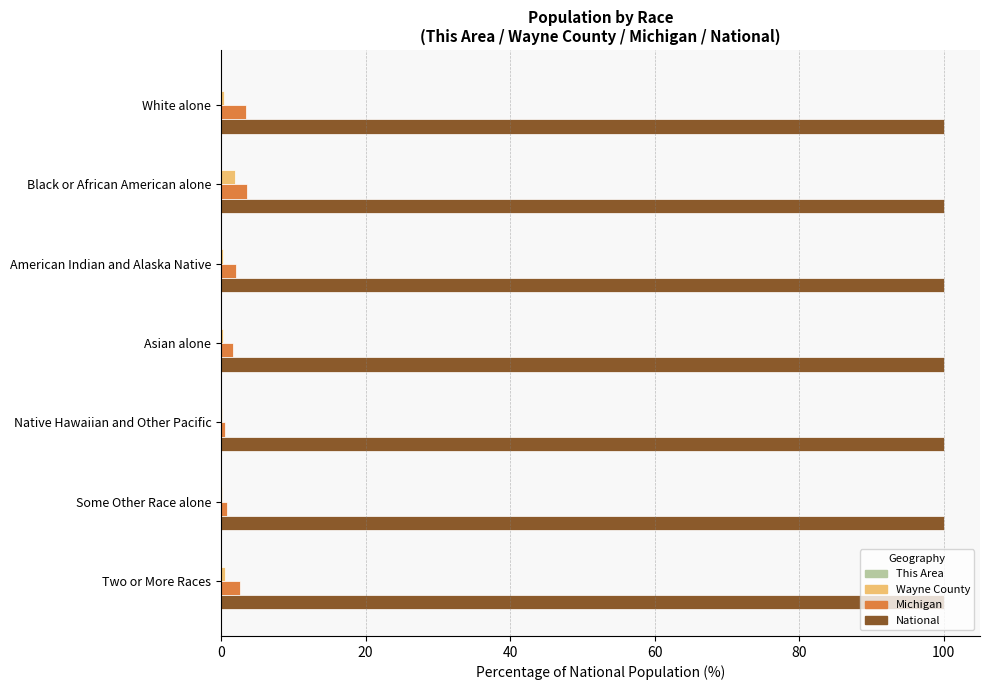

What is the highest value of the National series?

100.0